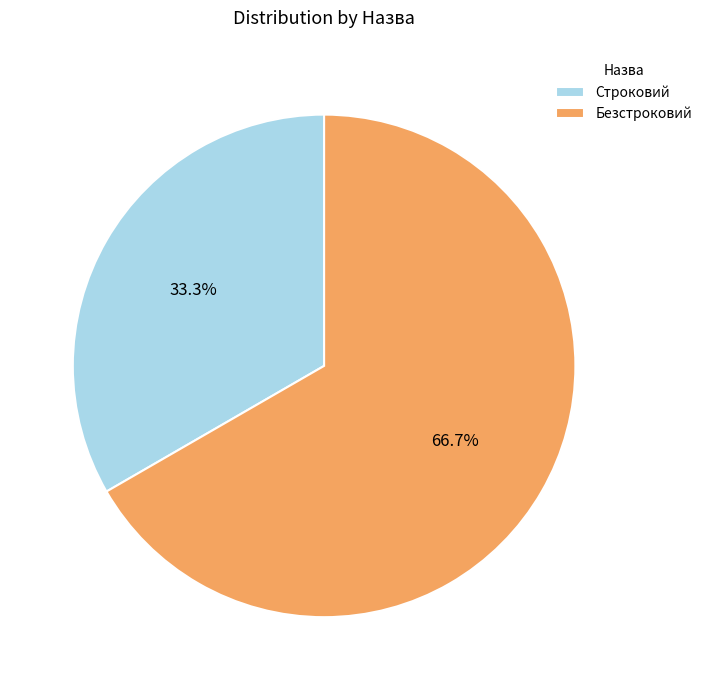

True or false: Безстроковий accounts for 75% of the total.

False